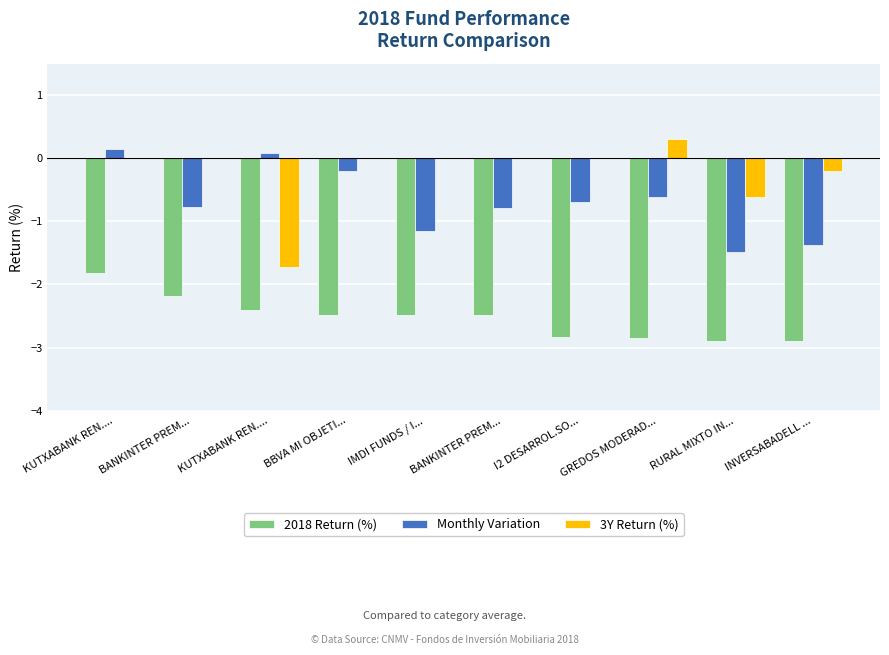

Are the bars horizontal?

No